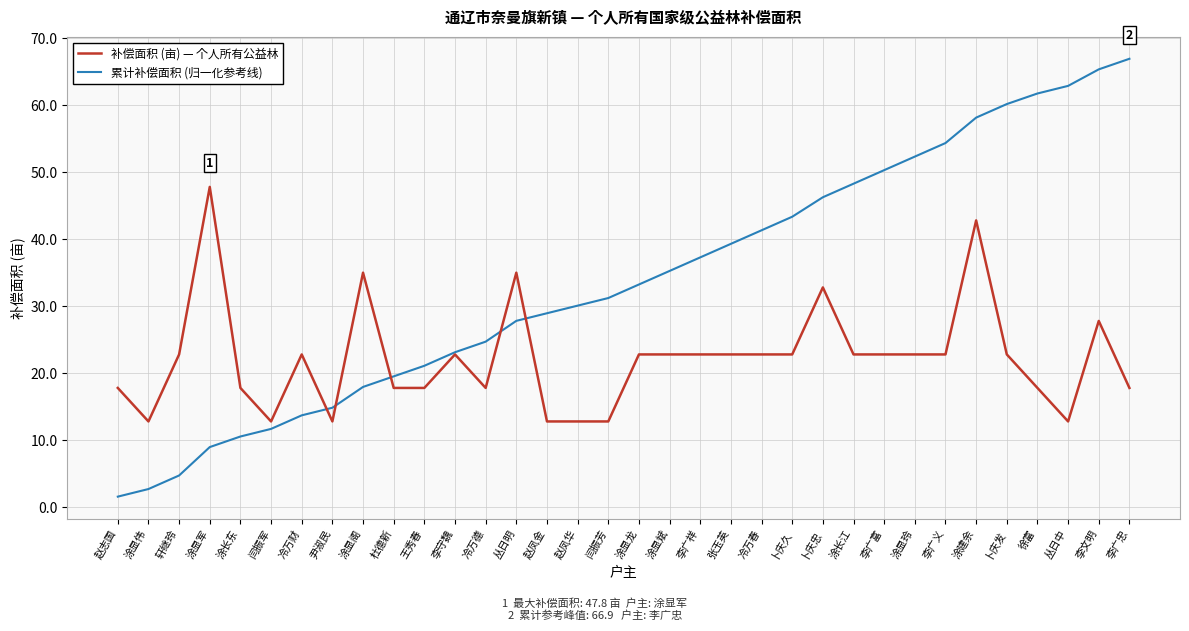

Does the chart display data point markers on the line(s)?

No